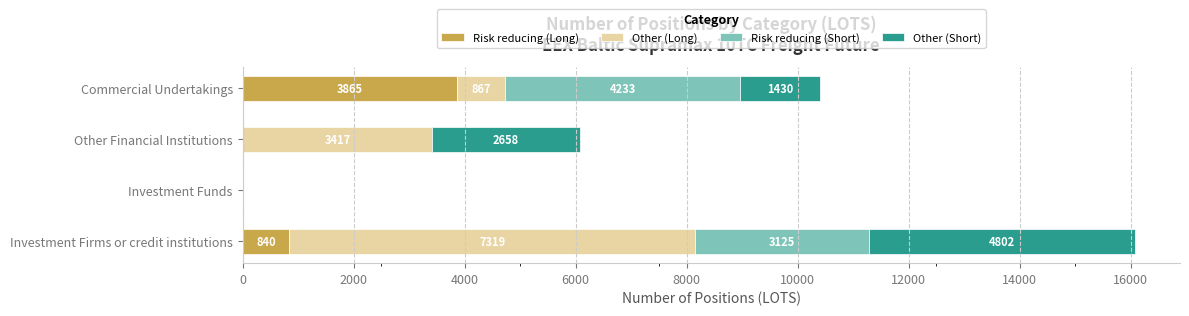

Where is Risk reducing (Long) nearest to the value 1932?

Investment Firms or credit institutions